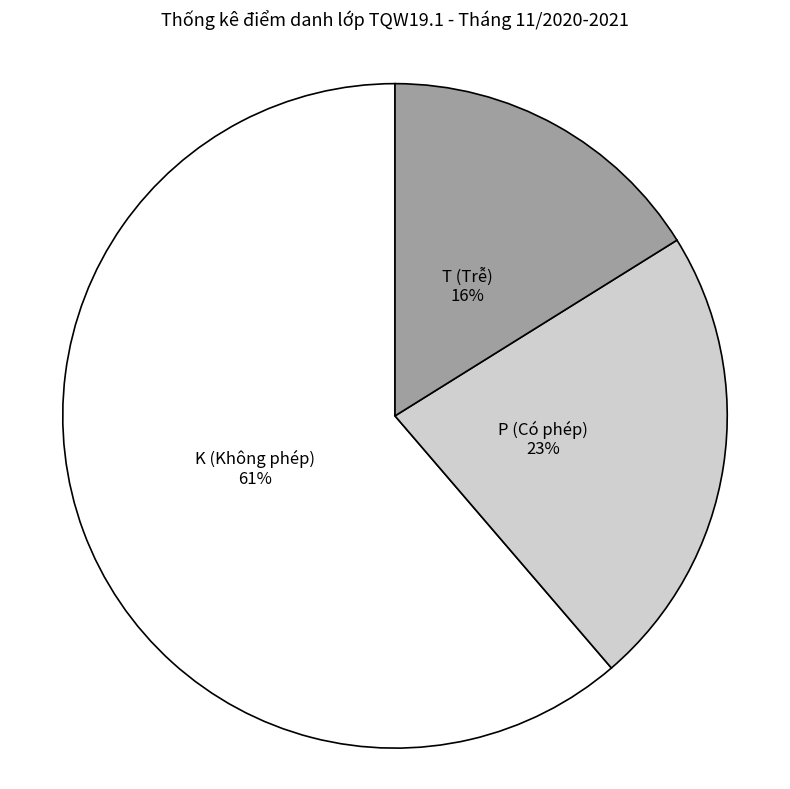

What is the ratio of the value at T (Trễ) to the value at P (Có phép)?

0.7